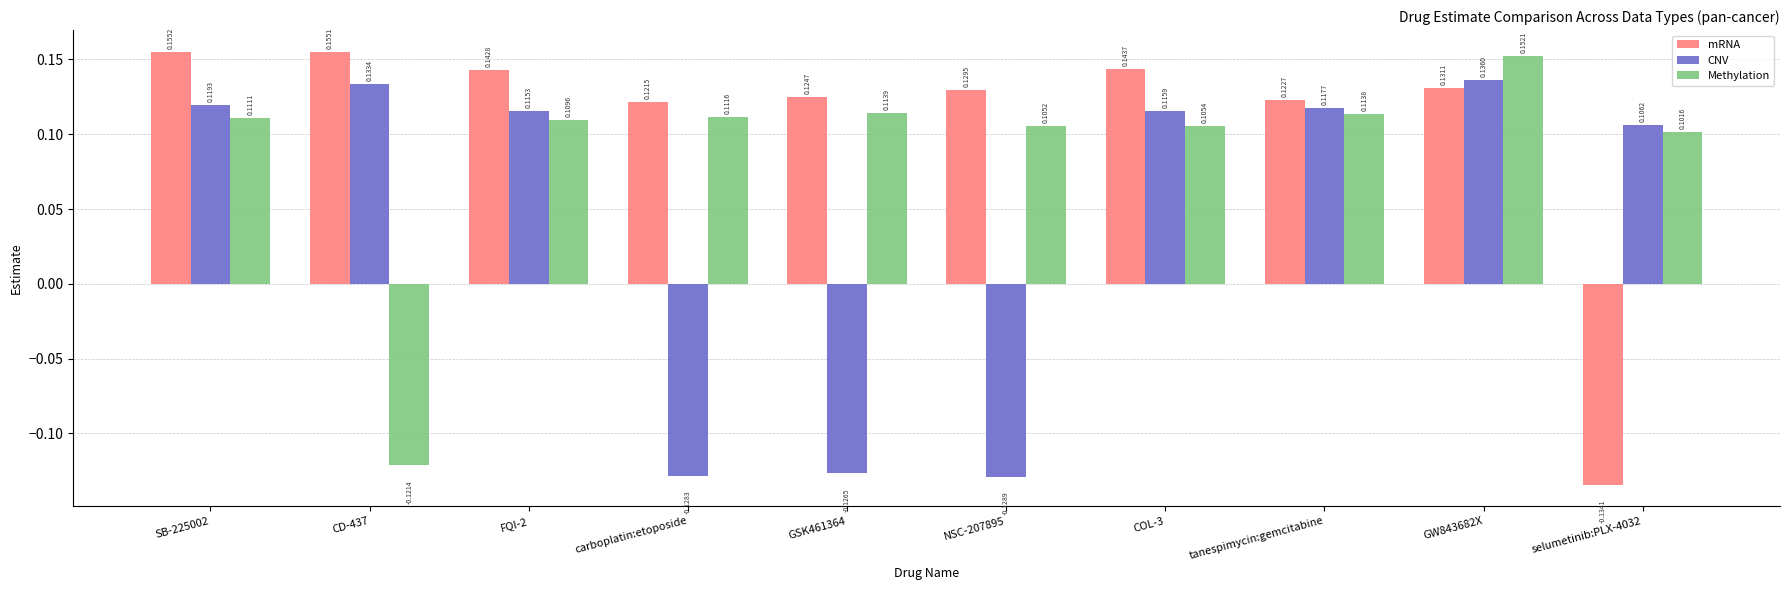

What is the difference between the maximum and minimum values in the mRNA series?

0.3